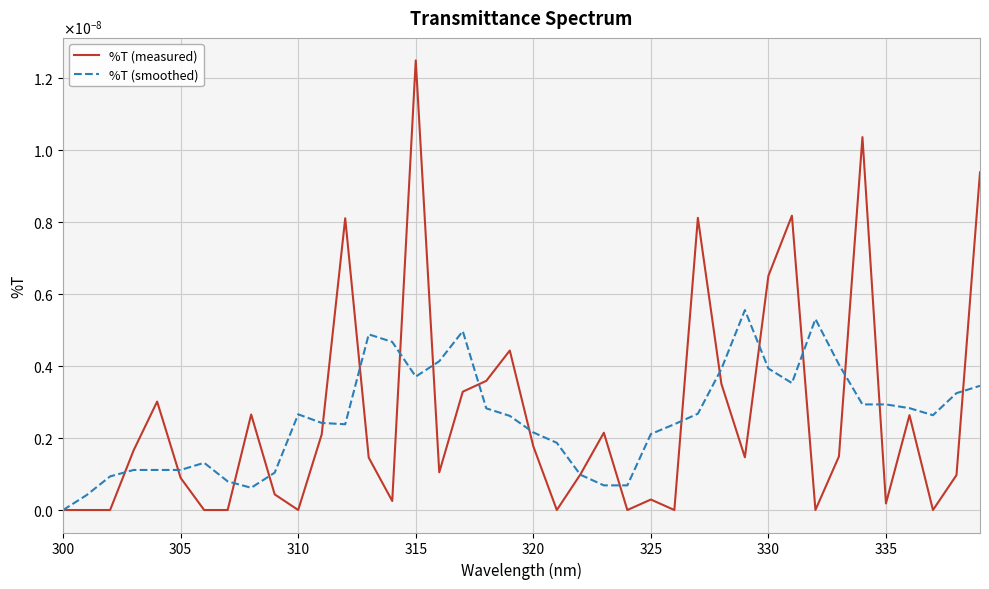

At which category is the sum across all series the highest?

315